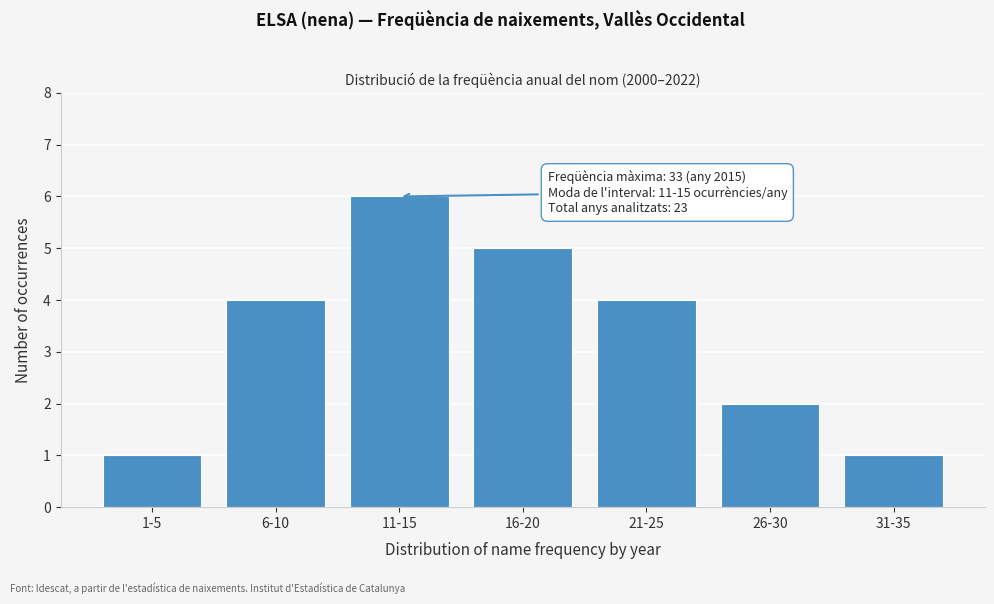

Reading right to left, list all the values displayed in this chart.

1	2	4	5	6	4	1